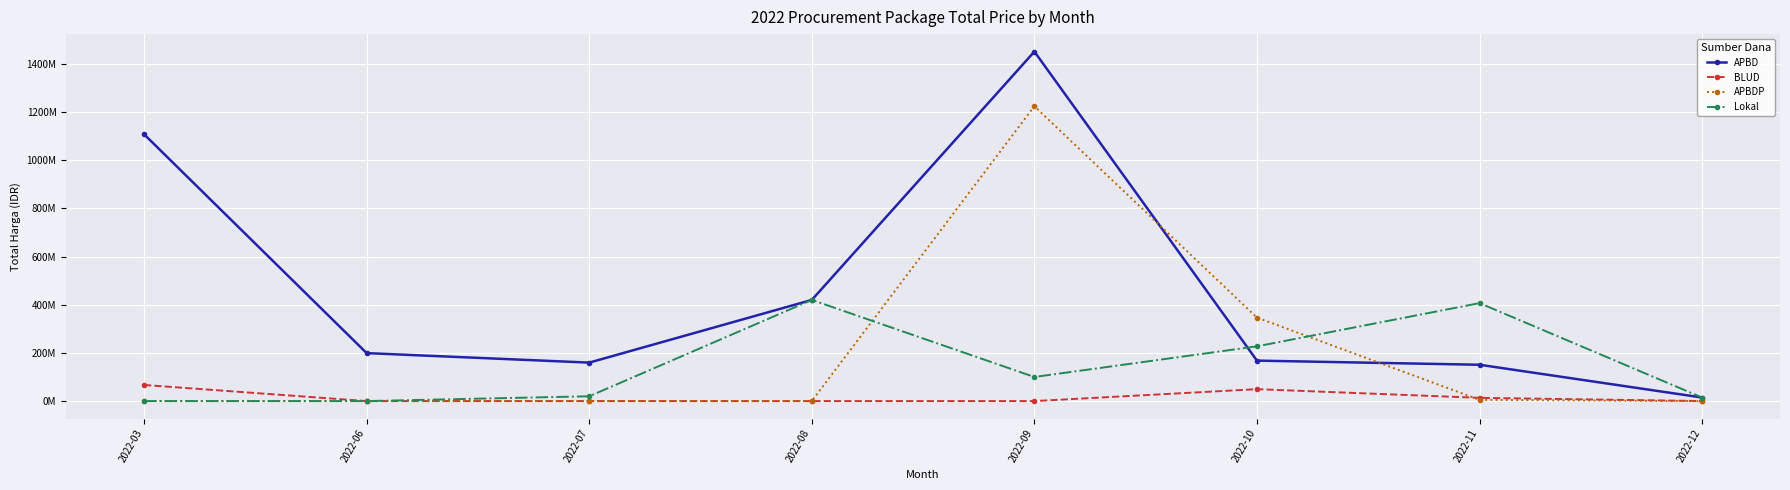

At 2022-06, list the series in order from smallest to largest.

BLUD, APBDP, Lokal, APBD